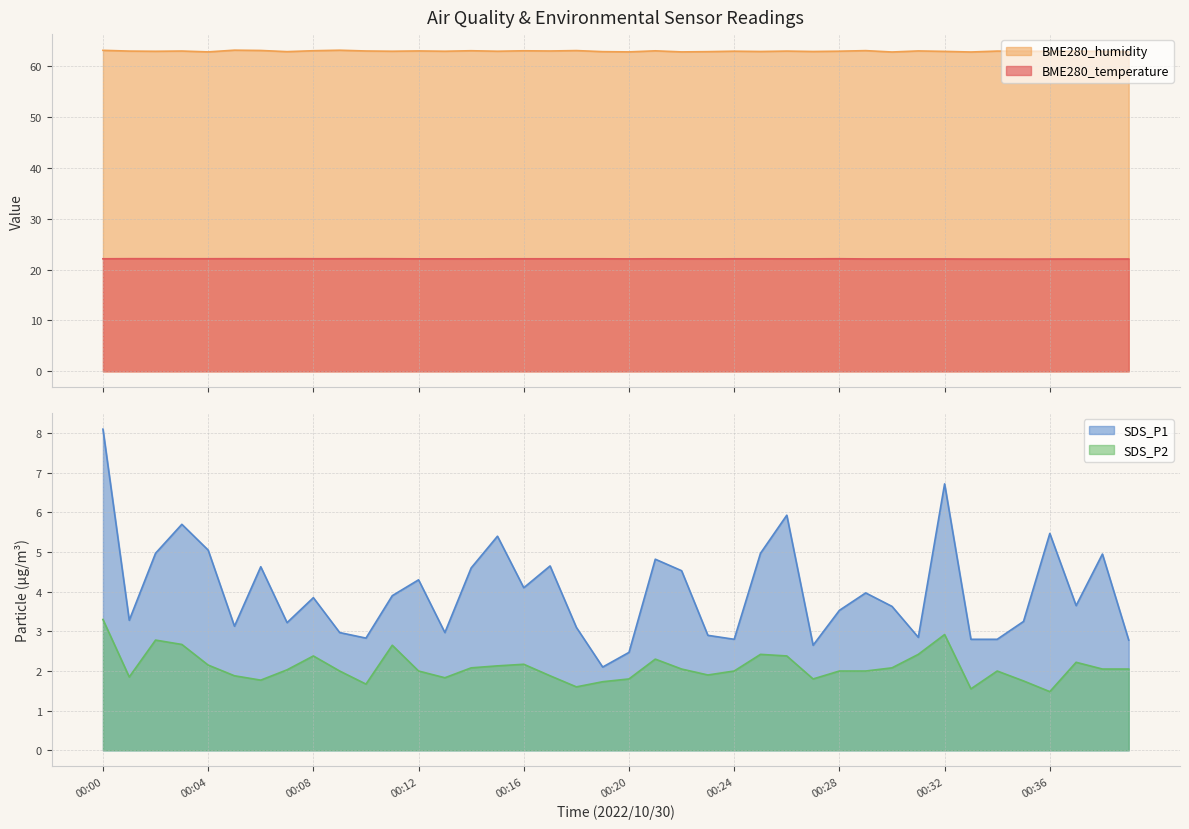

True or false: BME280_temperature and SDS_P1 intersect in this chart.

False